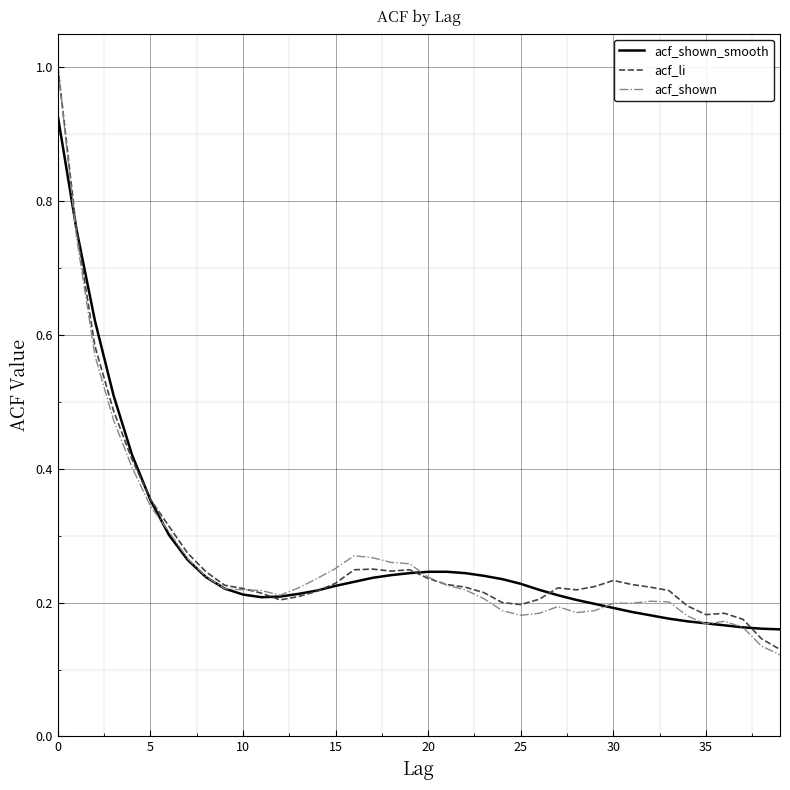

What is the maximum value for acf_li?

1.0